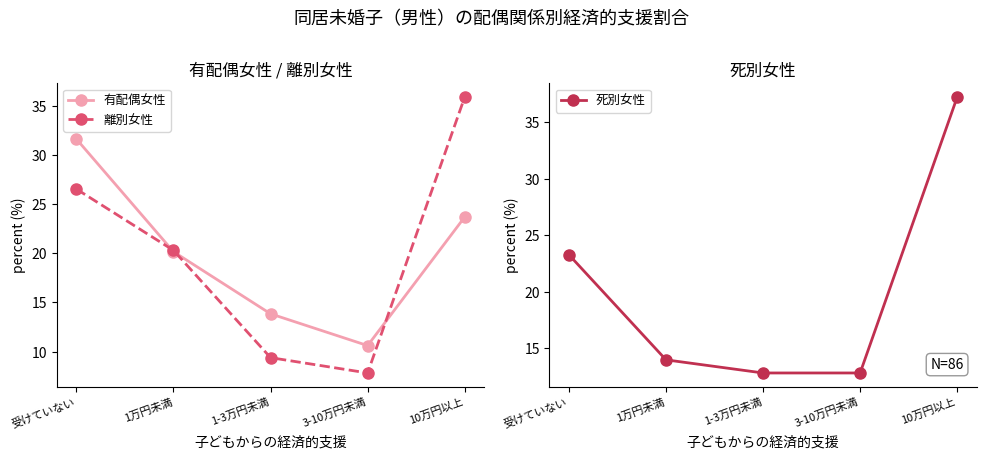

What is the difference between the 有配偶女性 values at 10万円以上 and 3-10万円未満?

13.1